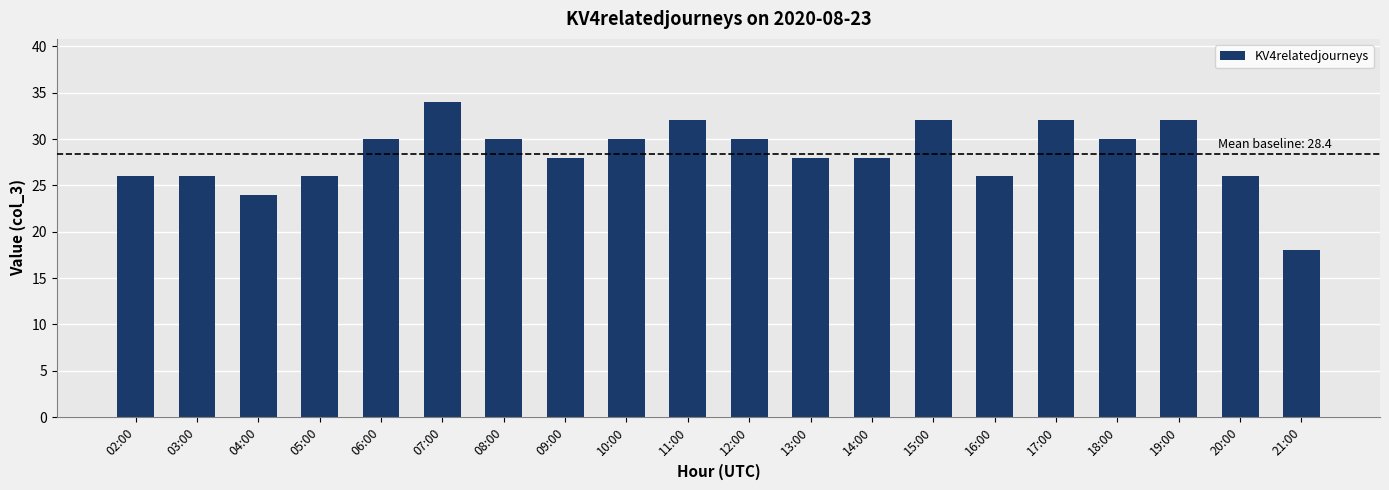

What is the difference between the values at 18:00 and 19:00?

2